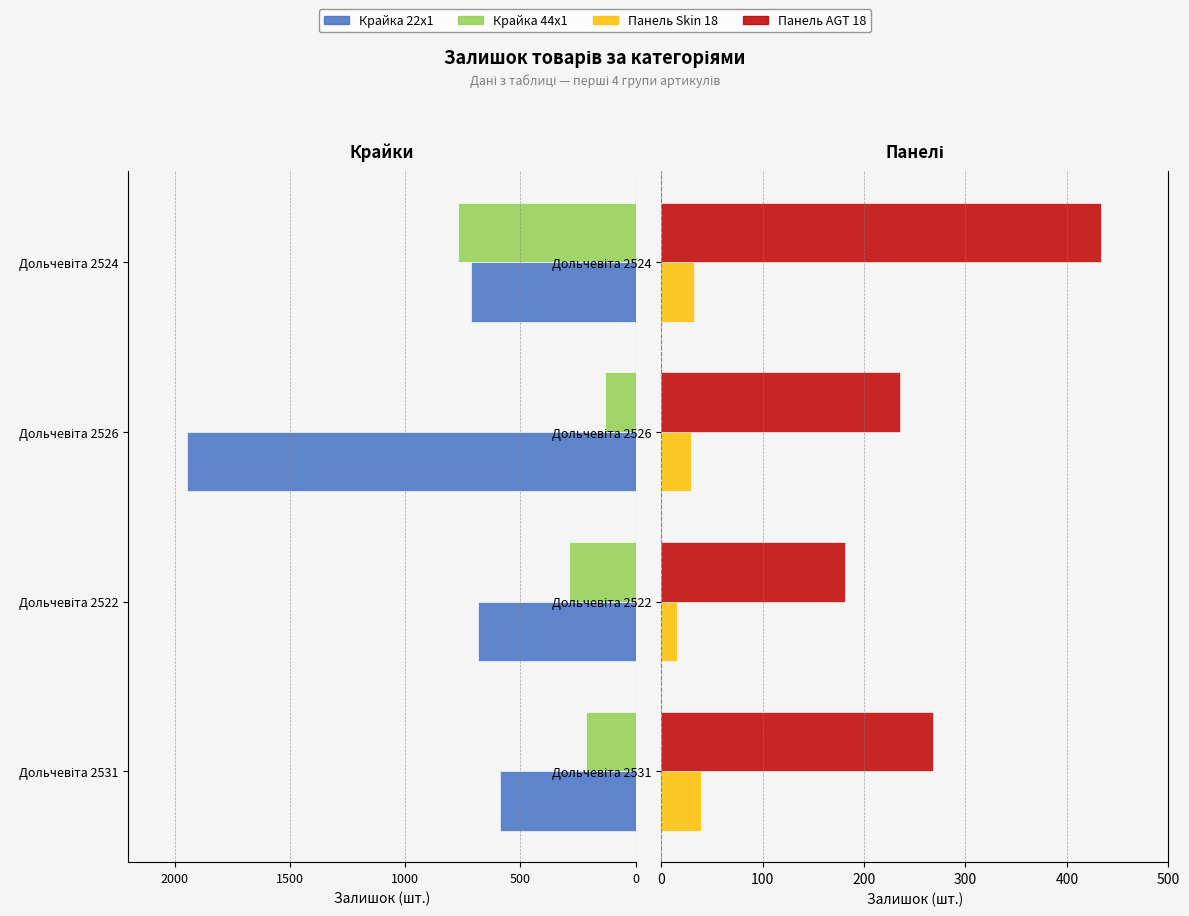

At Дольчевіта 2524, list the series in order from smallest to largest.

Крайка 44x1, Крайка 22x1, Панель Skin 18, Панель AGT 18